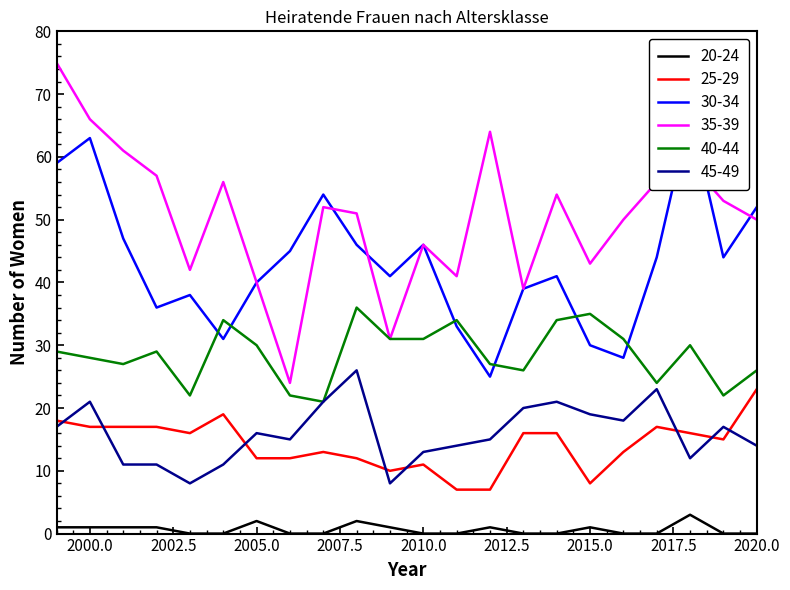

True or false: 20-24 and 35-39 cross at least once.

False